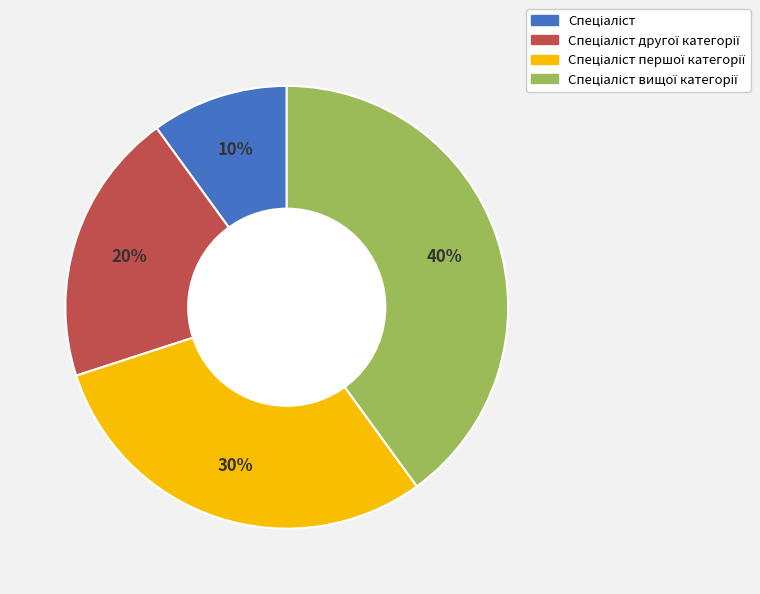

To the nearest percent, what is the average slice percentage?

25%